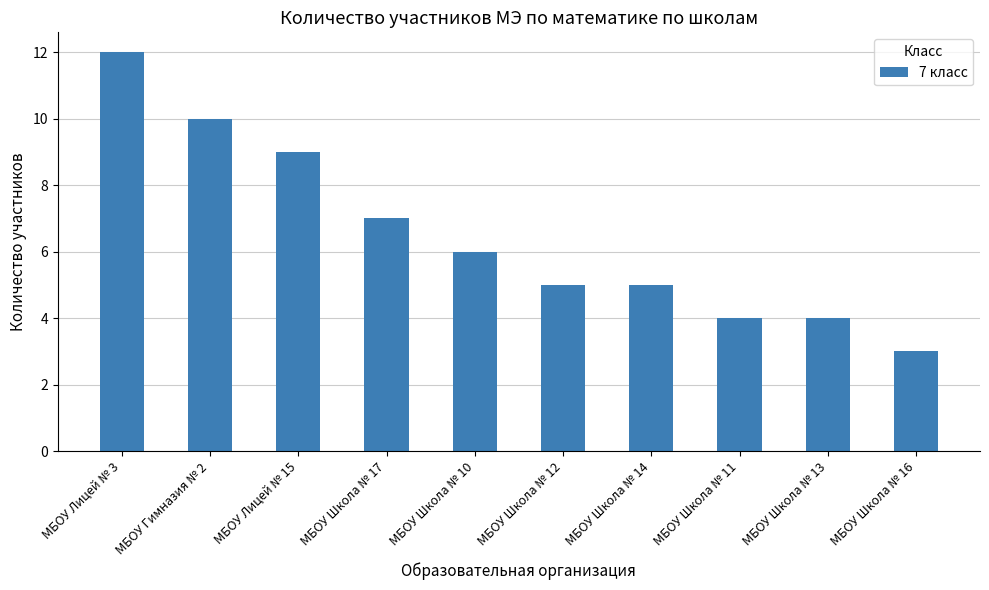

What is the label of the 6th bar from the left?

МБОУ Школа № 12